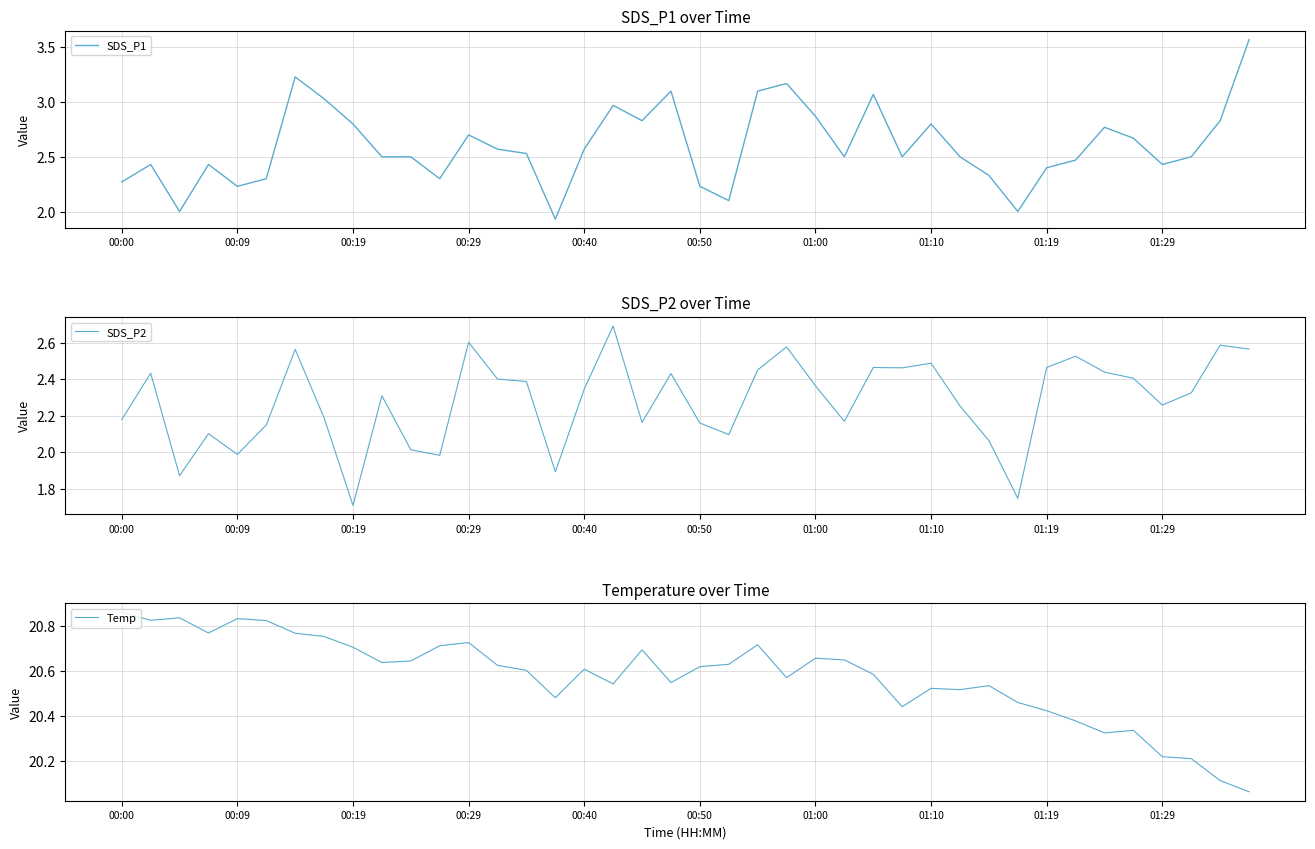

Is it true that SDS_P1 equals 2.5 at 14?

True